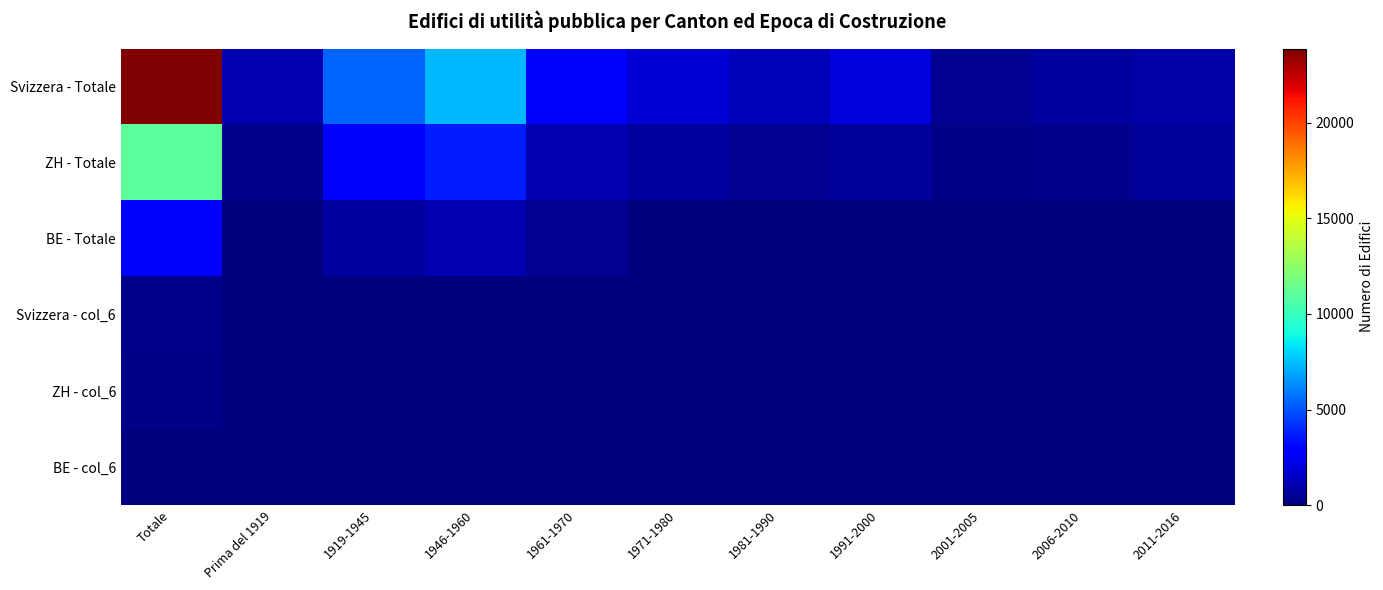

How many series are shown in this chart?

6